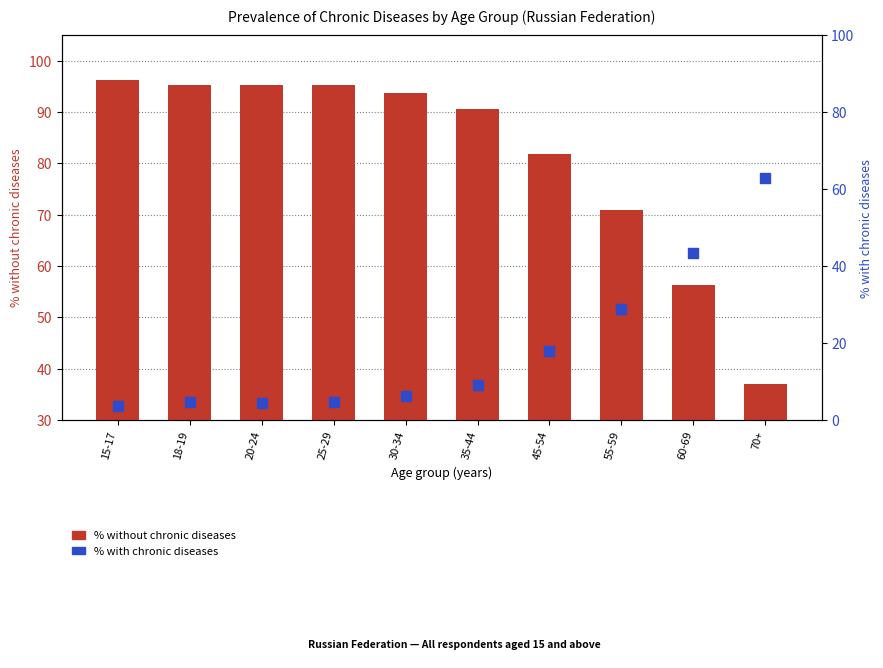

Which series reaches the maximum Y coordinate?

no chronic diseases